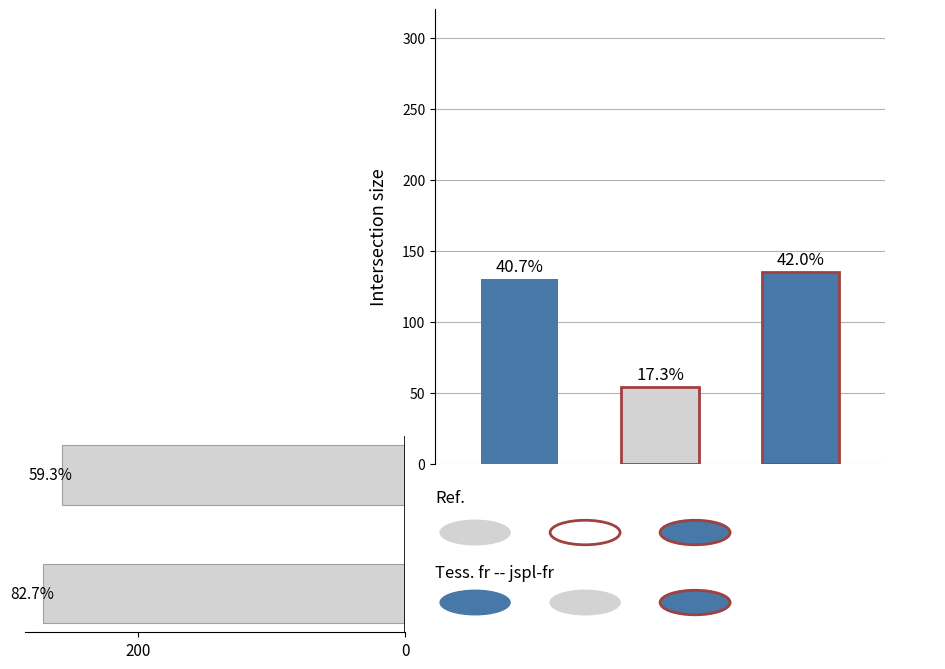

Reading right to left, what are all the values shown in this chart?

257	271